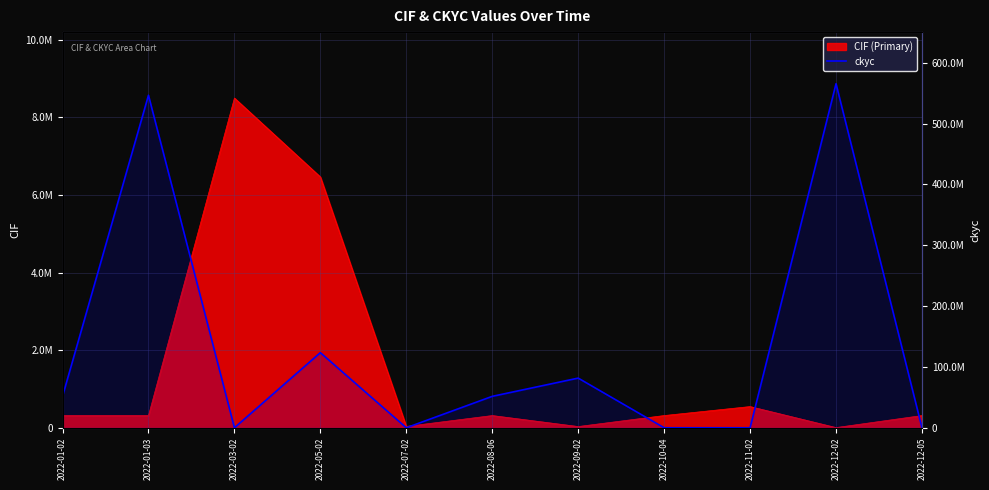

What is the ratio of the value at 2022-01-02 to the value at 2022-08-06?

1.0